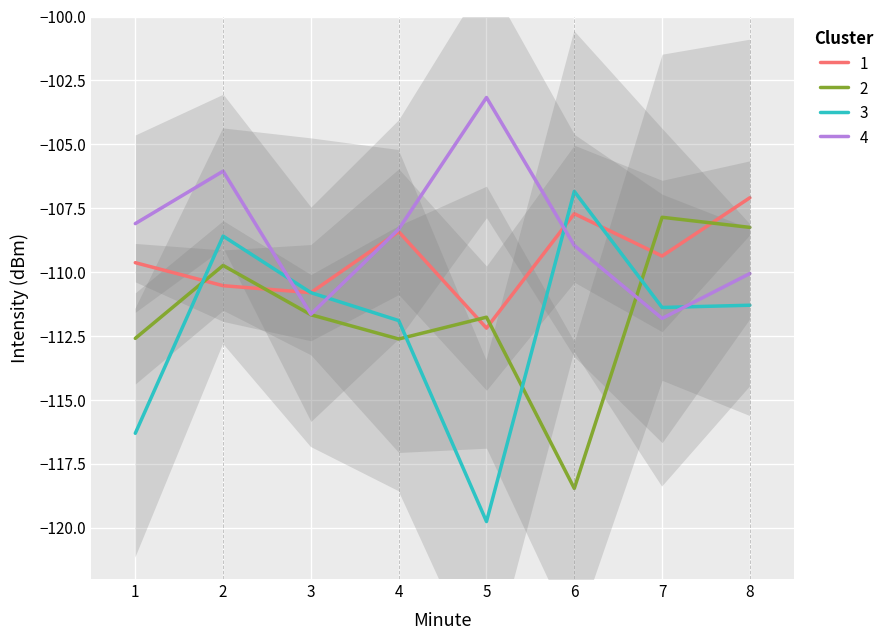

Which series has the largest total across all categories?

4